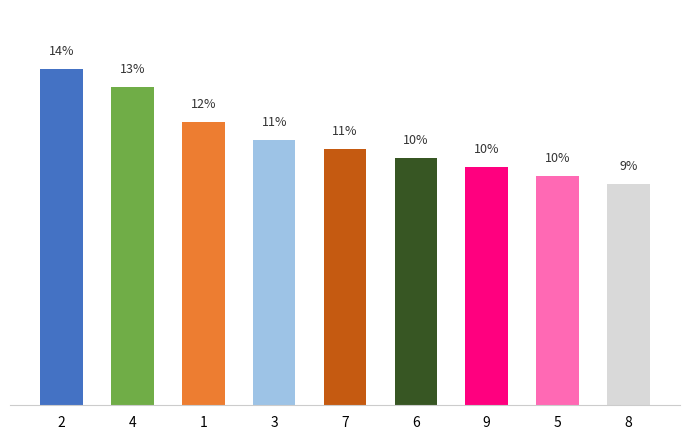

Rank the categories by value from highest to lowest.

2, 4, 1, 3, 7, 6, 9, 5, 8